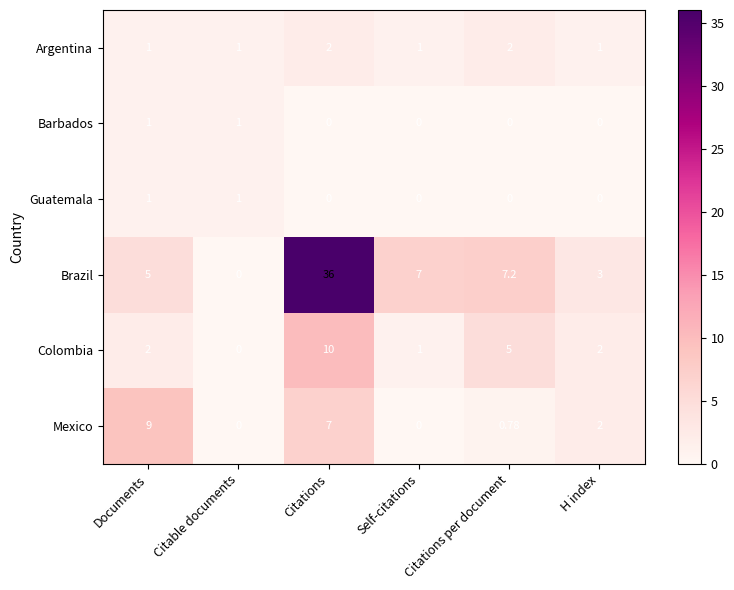

Where does the Mexico series first go above 2?

Documents